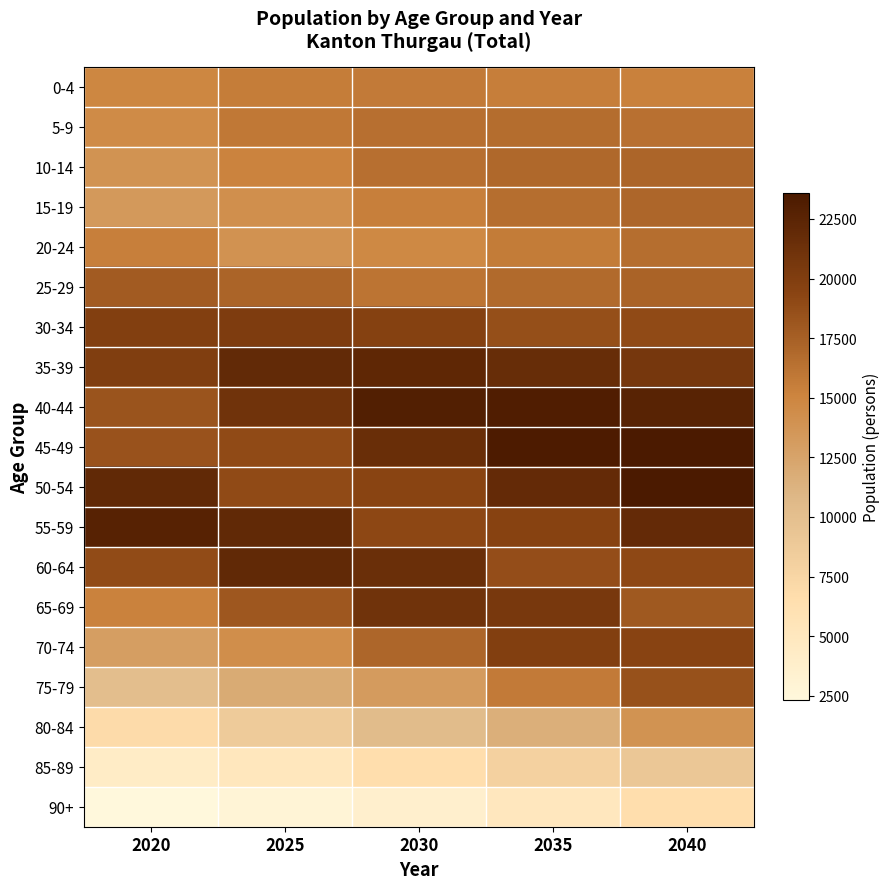

What is the total value across all series at 2030?

313406.9